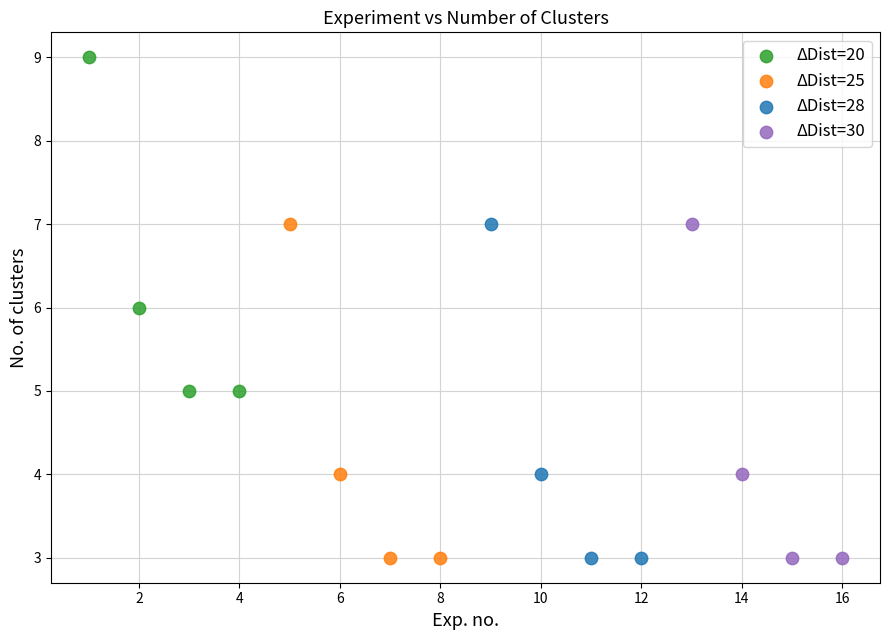

Which series contains the highest Y value?

ΔDist=20